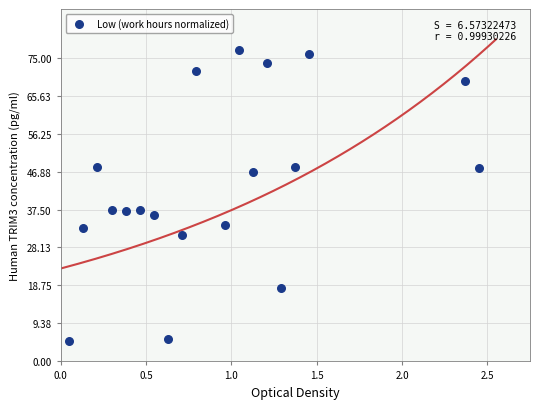

What is the range of X values (max minus min)?

2.4